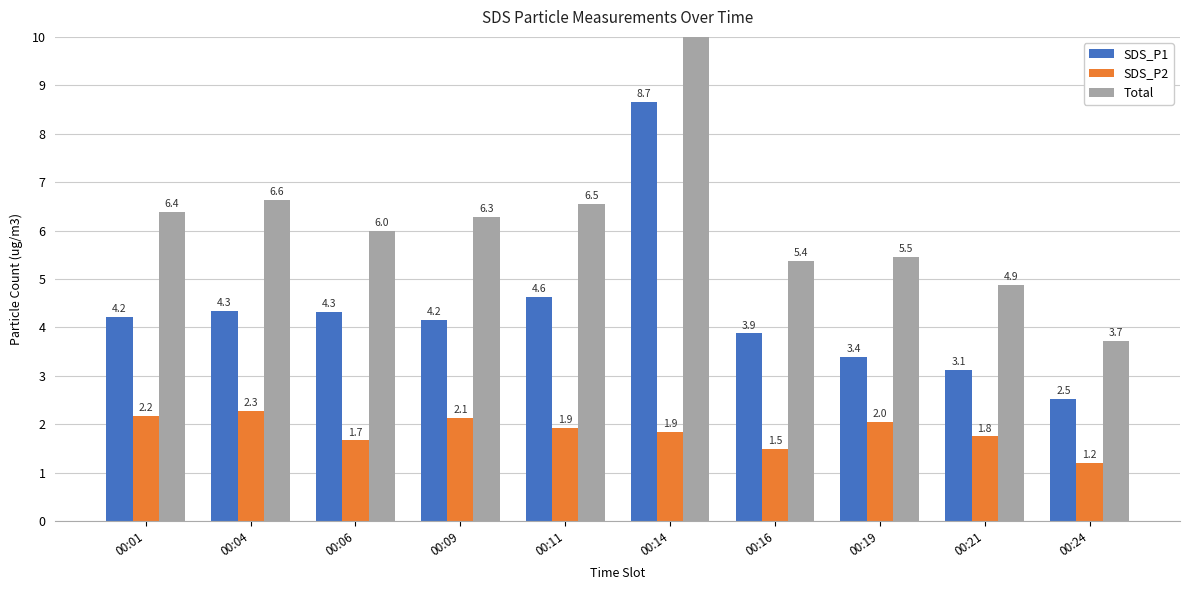

The value of SDS_P1 at 00:11 is 3.1. True or false?

False